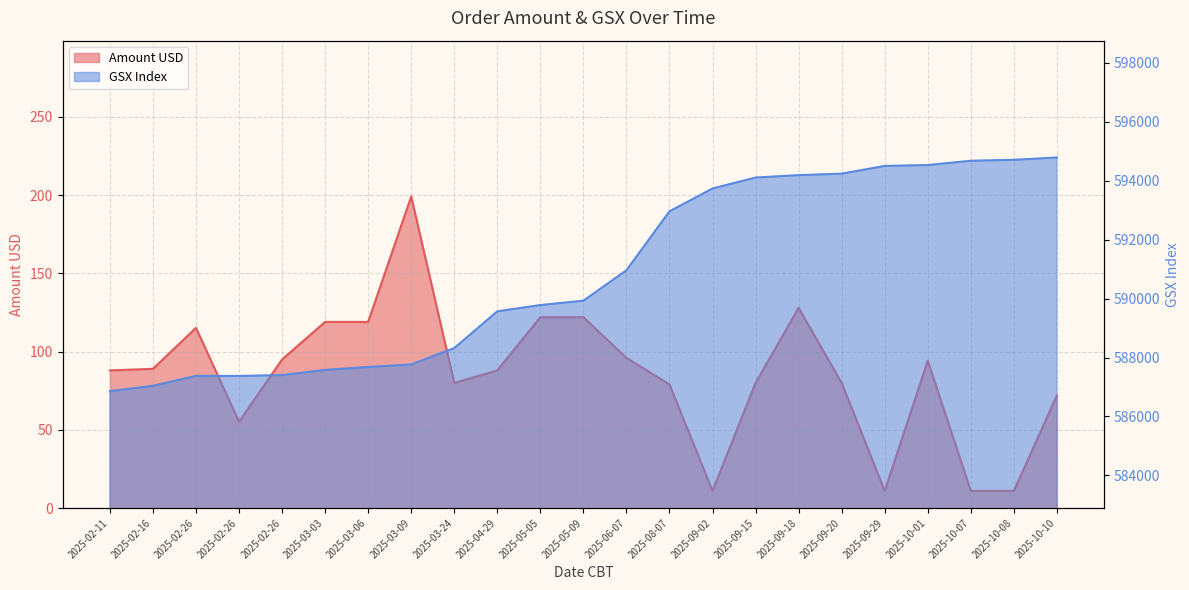

How many interior local peaks does the Amount USD series have?

5